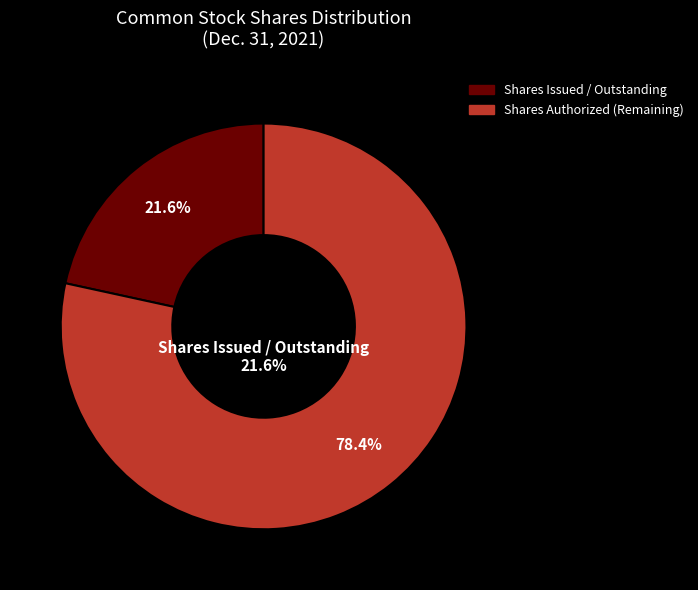

What is the ratio of the value at Common stock, shares authorized to the value at Common stock, shares issued?

4.6